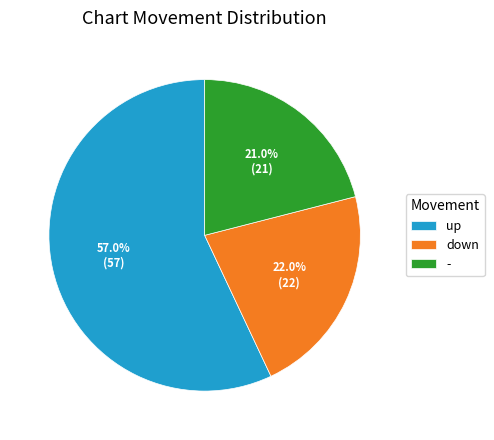

What percentage is the down slice, to the nearest percent?

22%